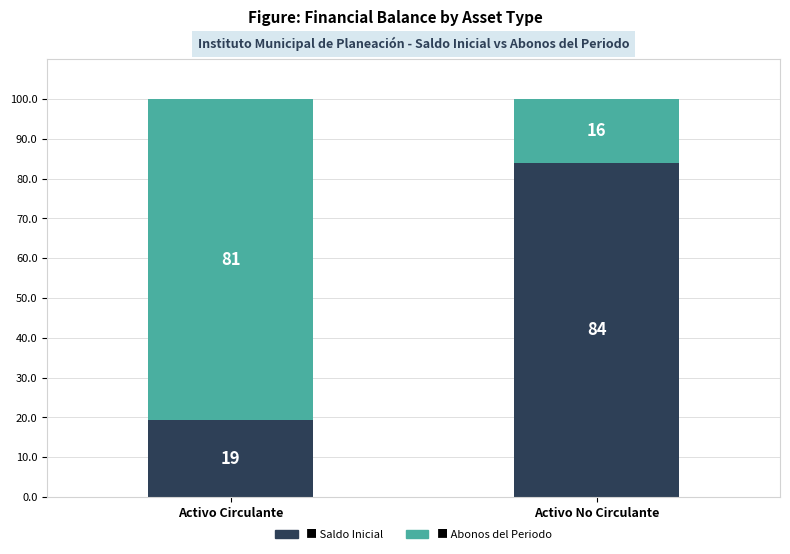

What is the total value across all series at Activo Circulante?

100.0